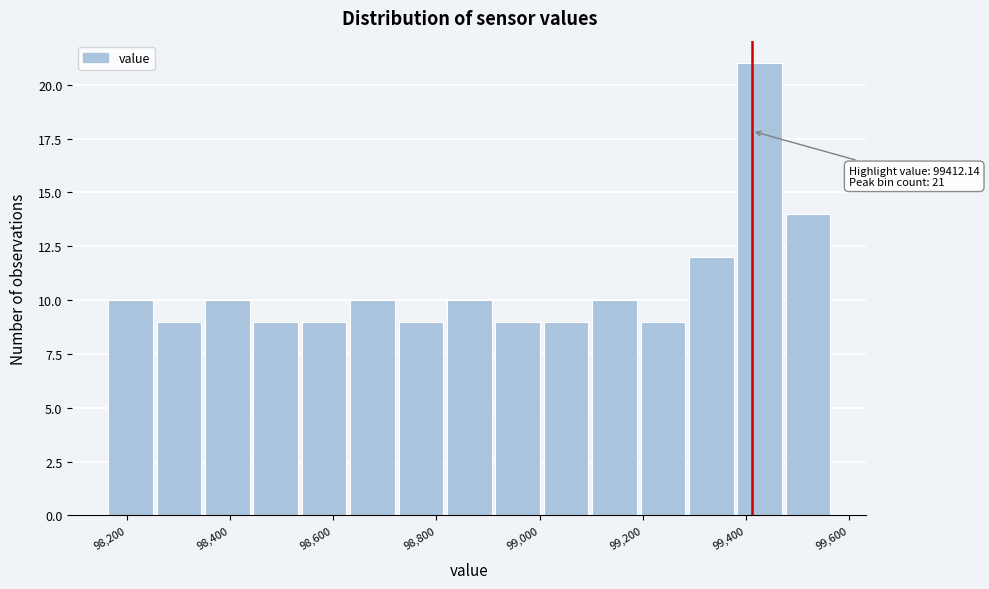

Over which range of the x-axis is the bar tallest?

99380 to 99480